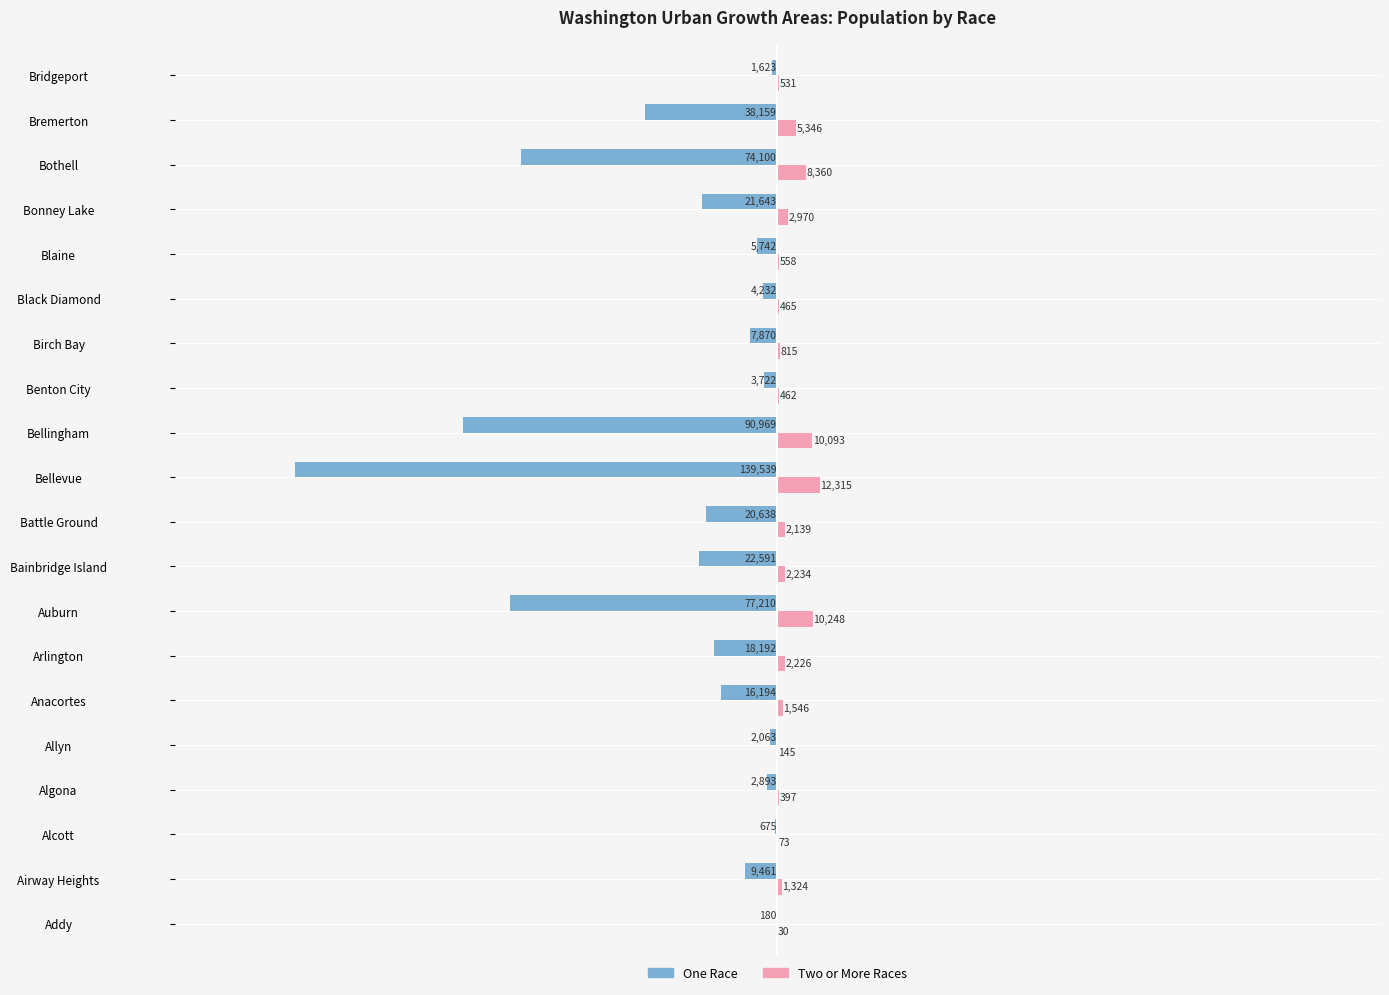

What is the greatest value displayed?

12315